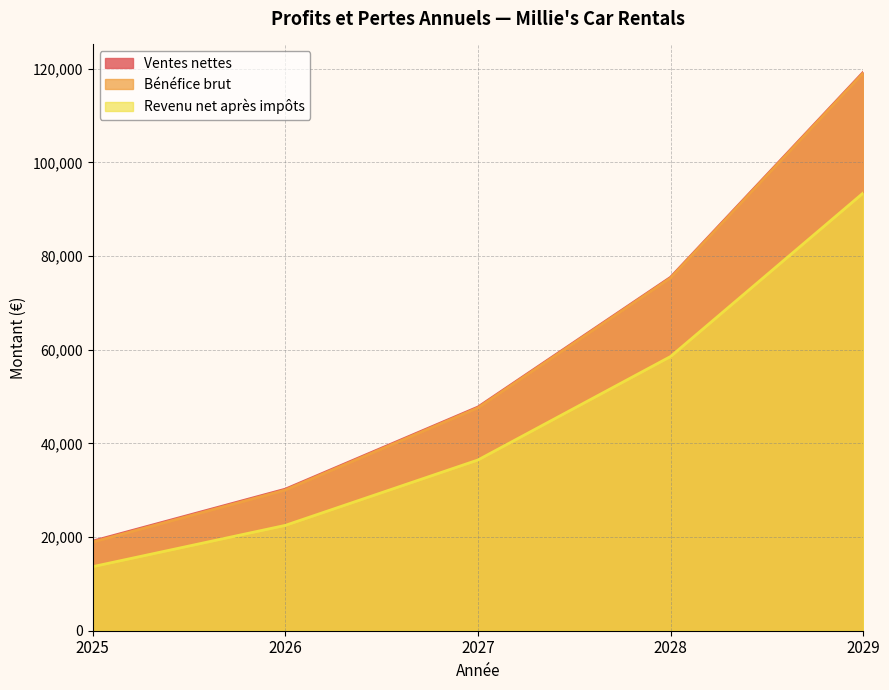

The Ventes nettes series shows 119218.4 at 2029. True or false?

True